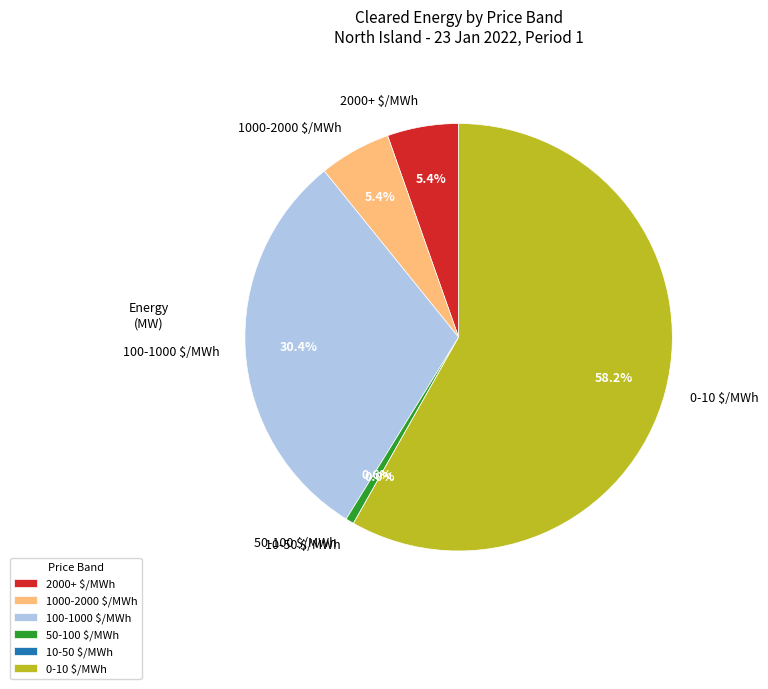

To the nearest percent, what is the average slice percentage?

17%